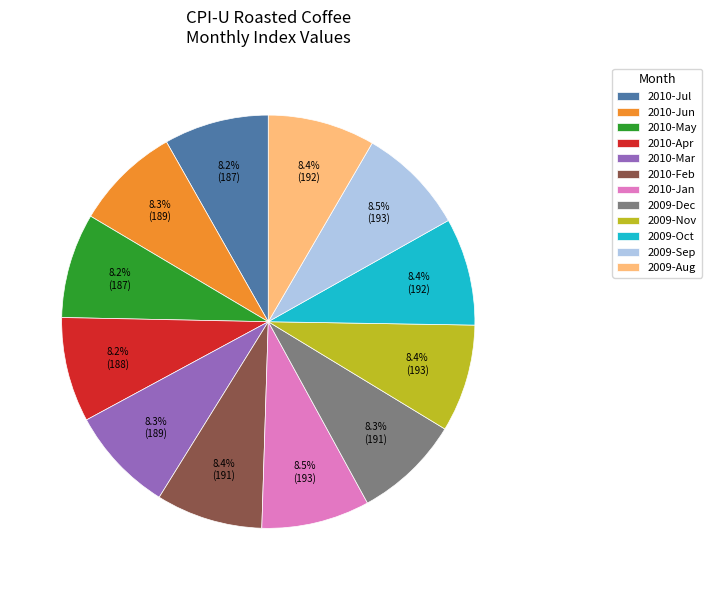

Approximately how many times larger is the value at 2010-Jun compared to 2010-May?

1.0